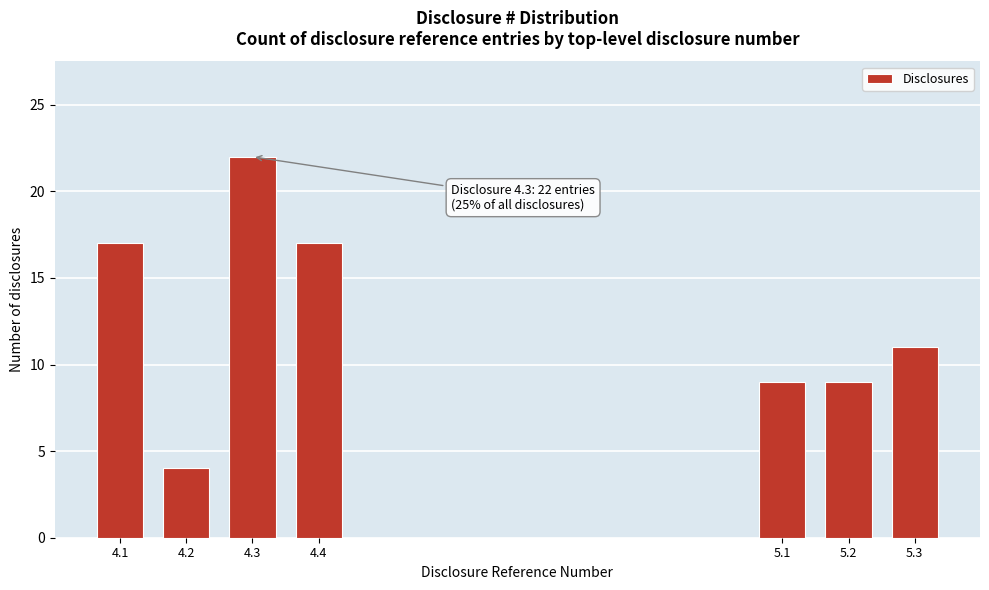

Reading left to right, list all the values displayed in this chart.

4.1=17	4.2=4	4.3=22	4.4=17	5.1=9	5.2=9	5.3=11